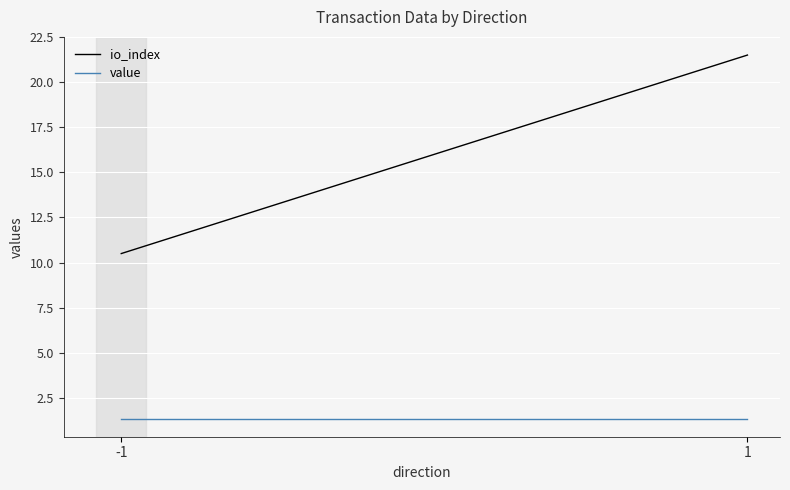

What is the difference between the maximum and minimum values in the io_index series?

11.0